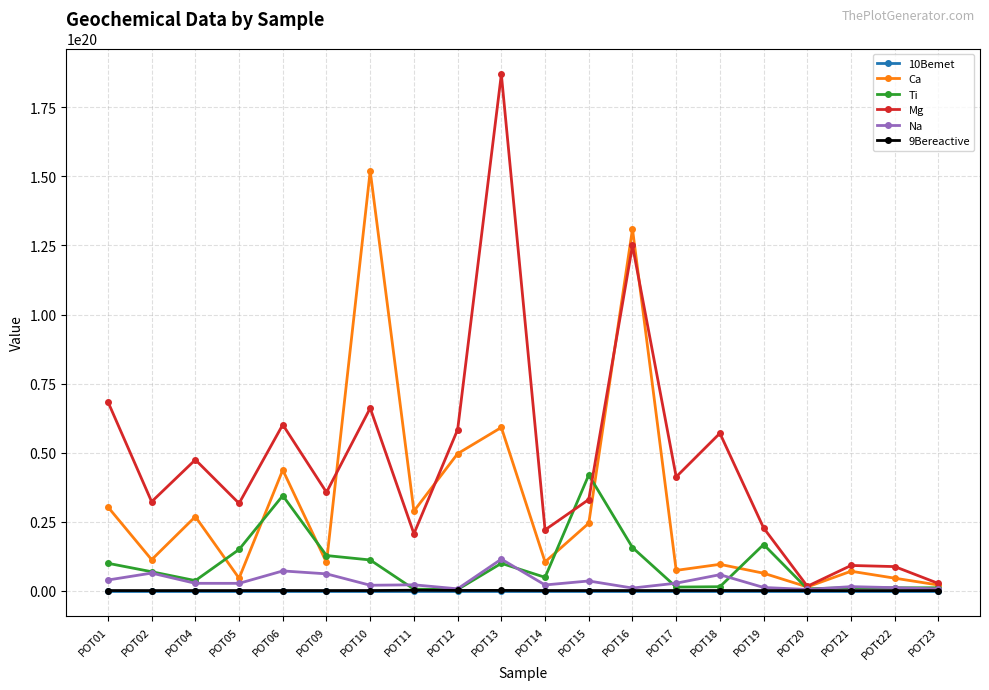

How many data points in Mg are less than 35600000000000000000?

10